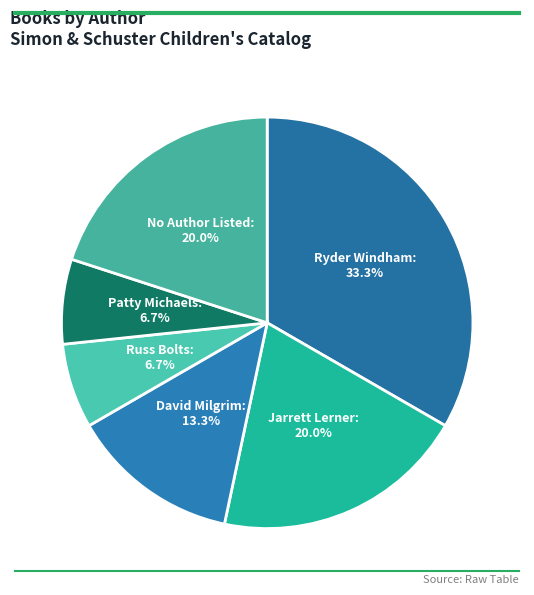

Approximately how many times larger is the value at David Milgrim compared to Ryder Windham?

0.4